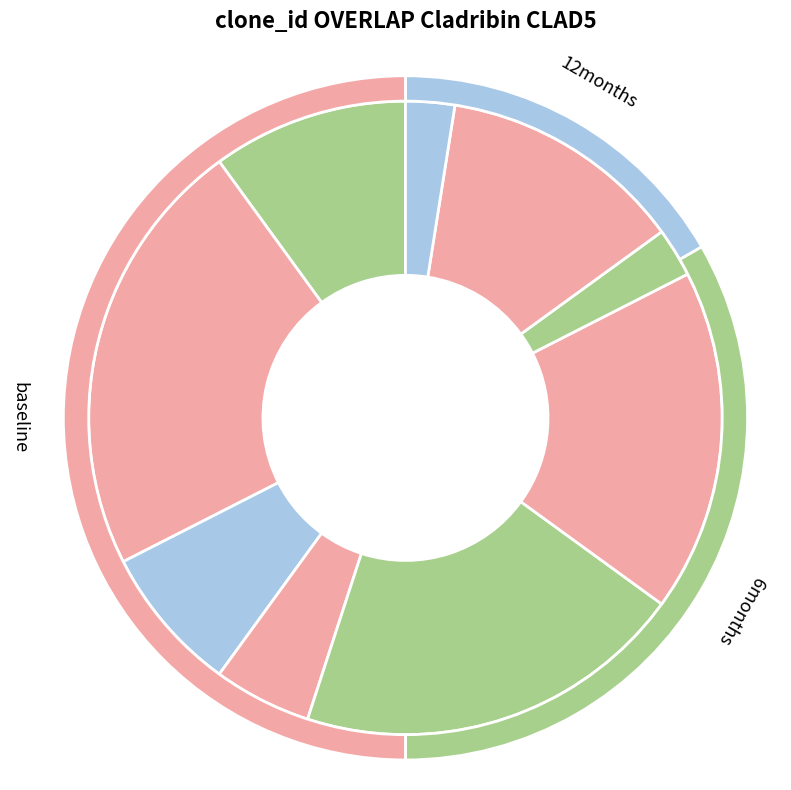

What percentage do 9 and 7 together represent?

5.0%